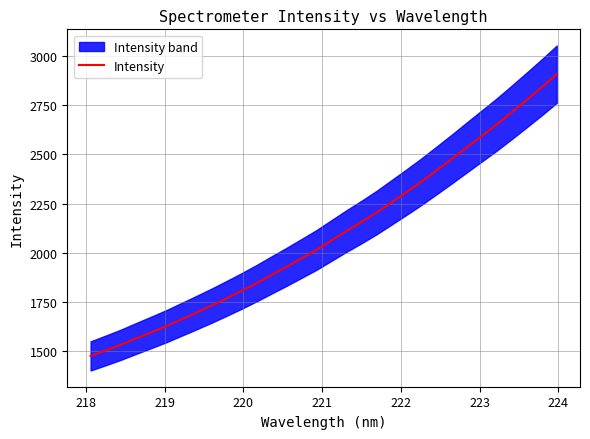

What is the sum of all values?

66966.8